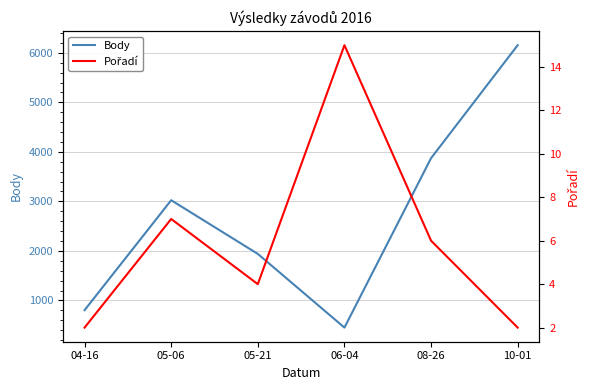

Which category has the highest value in the Pořadí series?

06-04